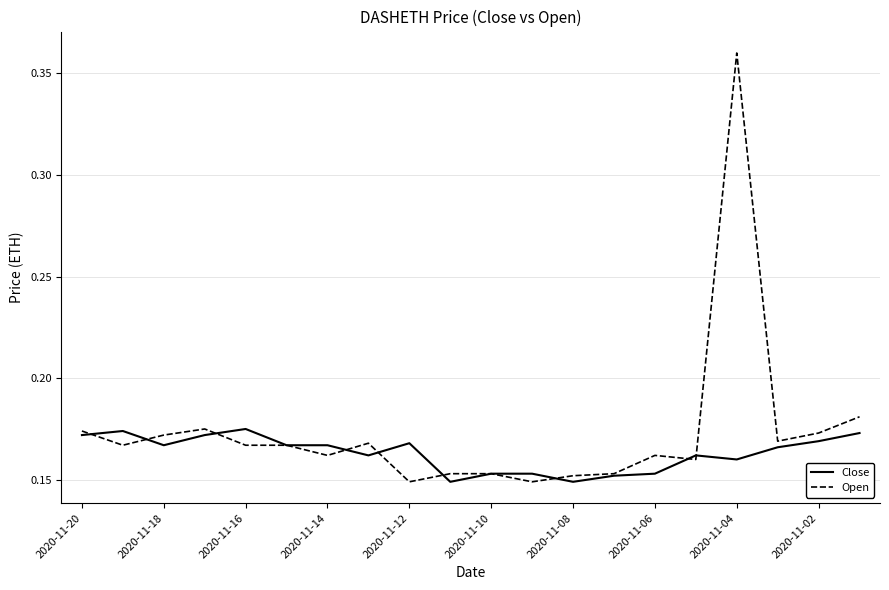

List the series in order of their peak value, lowest first.

Close, Open